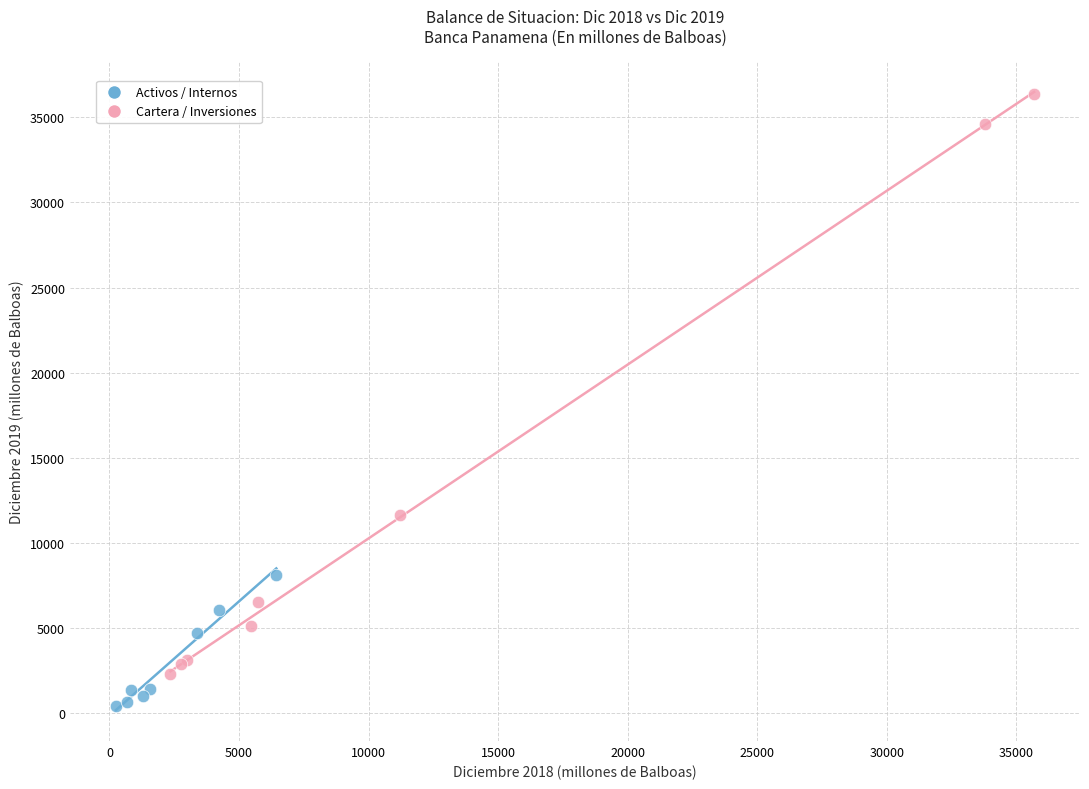

Which series reaches the maximum Y coordinate?

Cartera / Inversiones